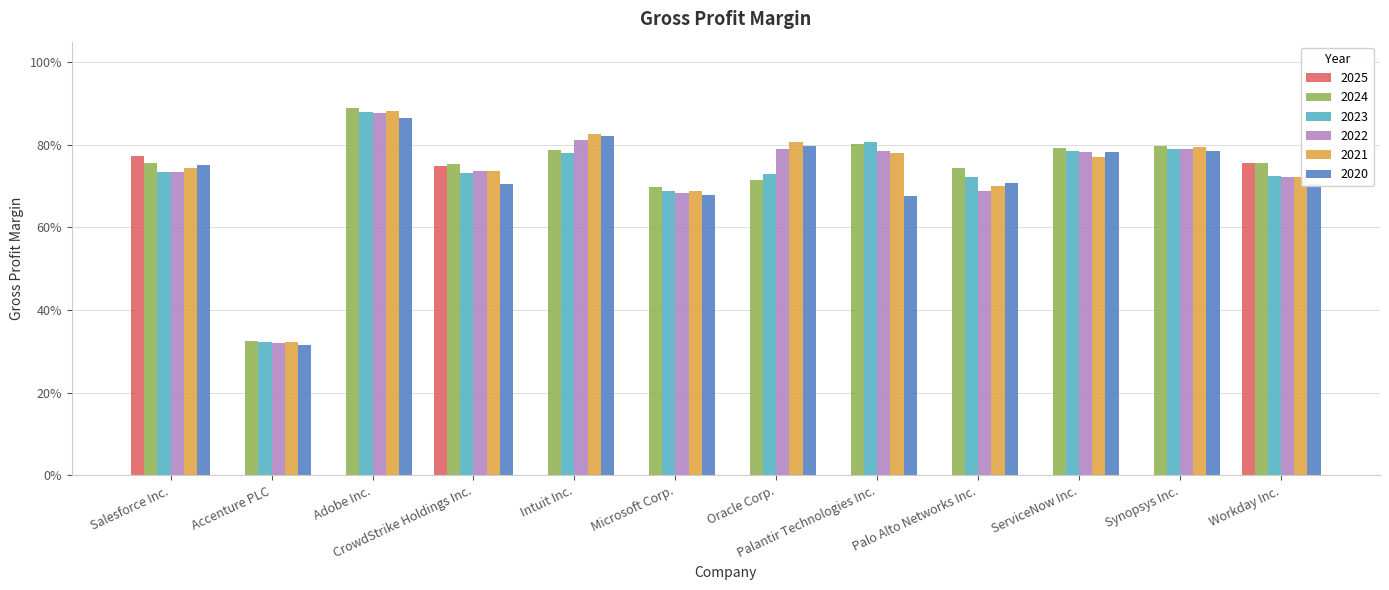

The 2022 series shows 1.2 at CrowdStrike Holdings Inc.. True or false?

False